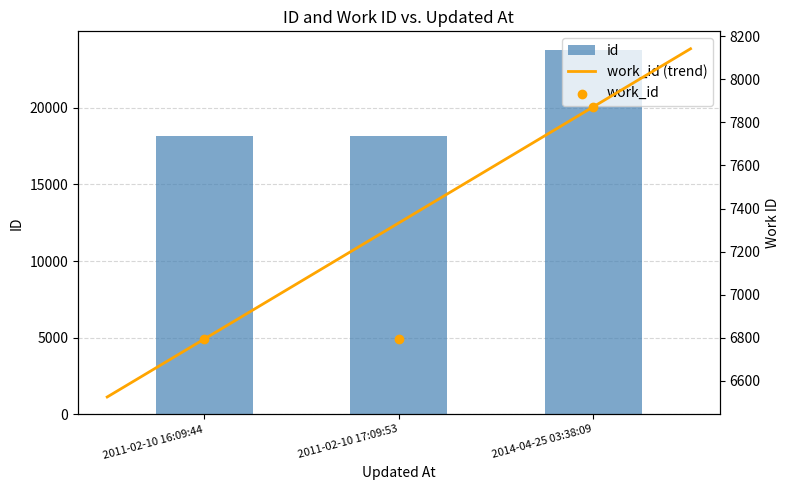

What are all the series names shown in the legend?

id, work_id